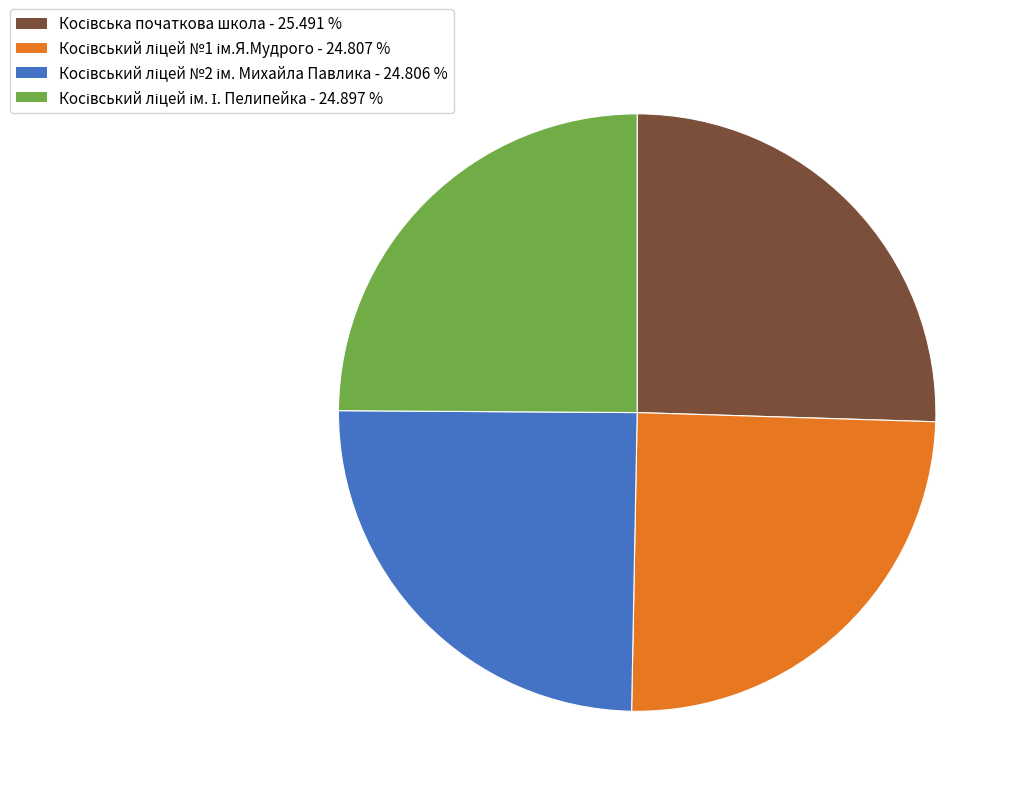

Is there a majority slice in this chart?

No